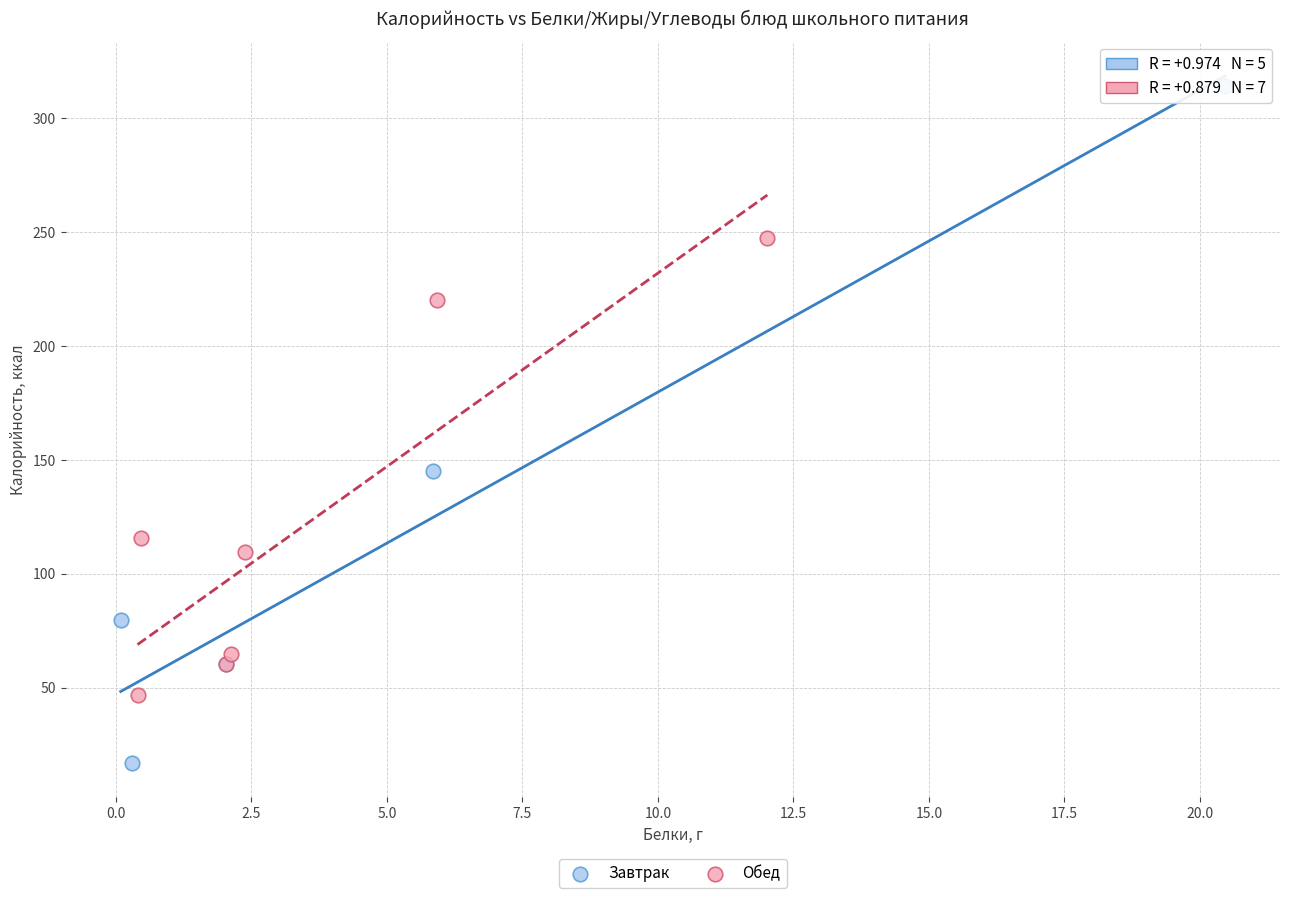

Which series has the widest spread of Y values?

Завтрак